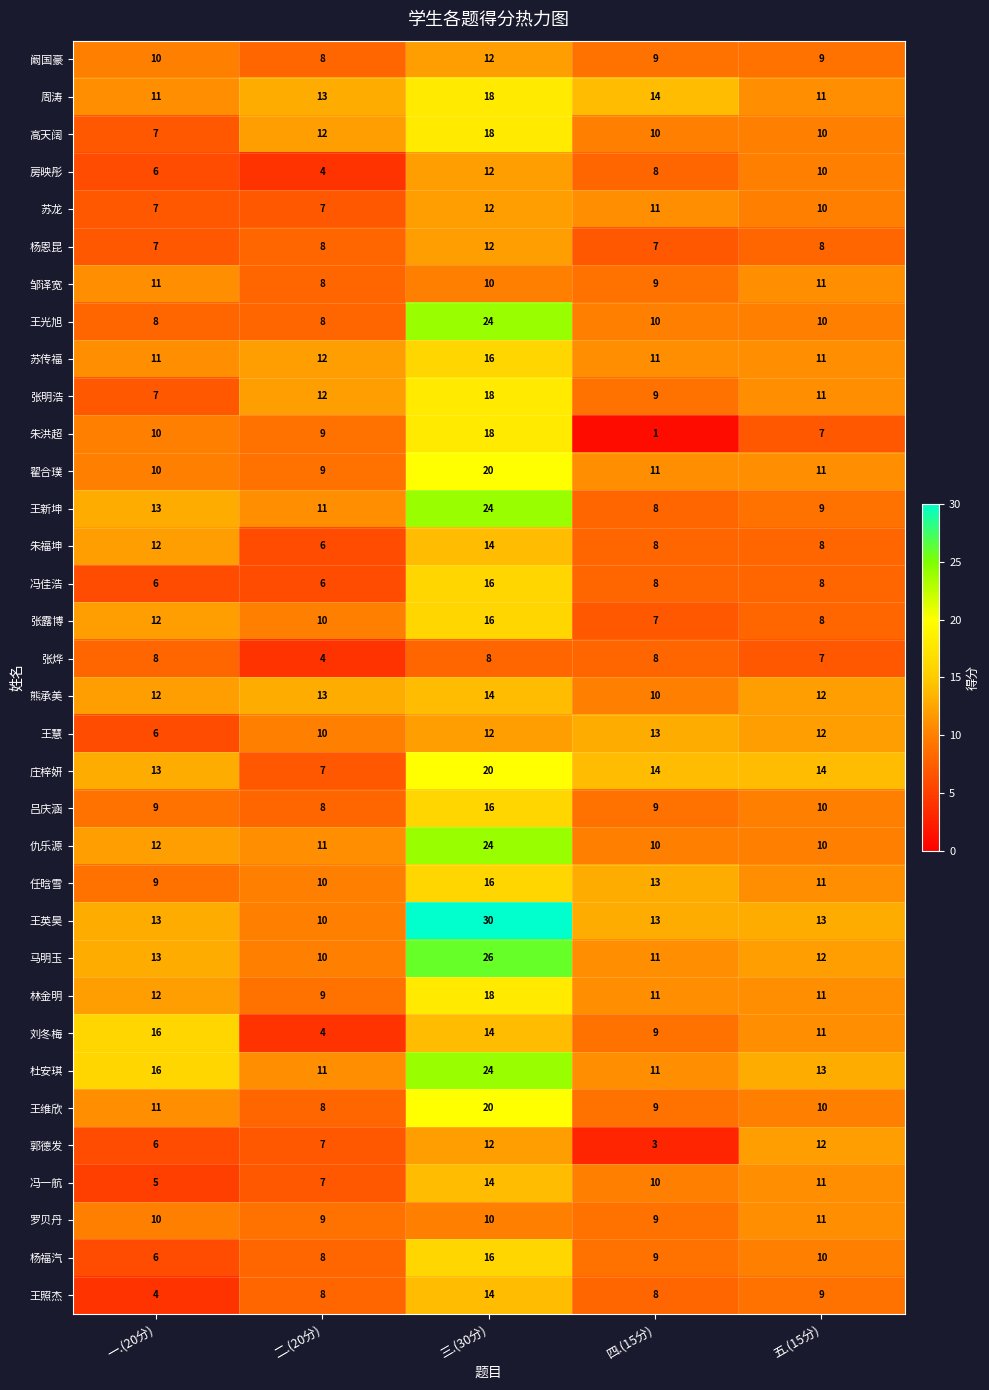

How many data points does each series have?

5